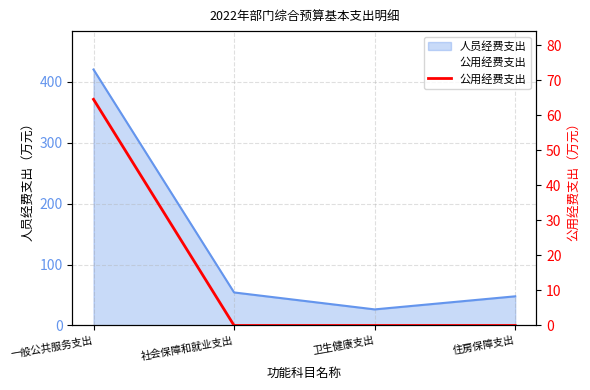

Does the chart have visible grid lines?

Yes